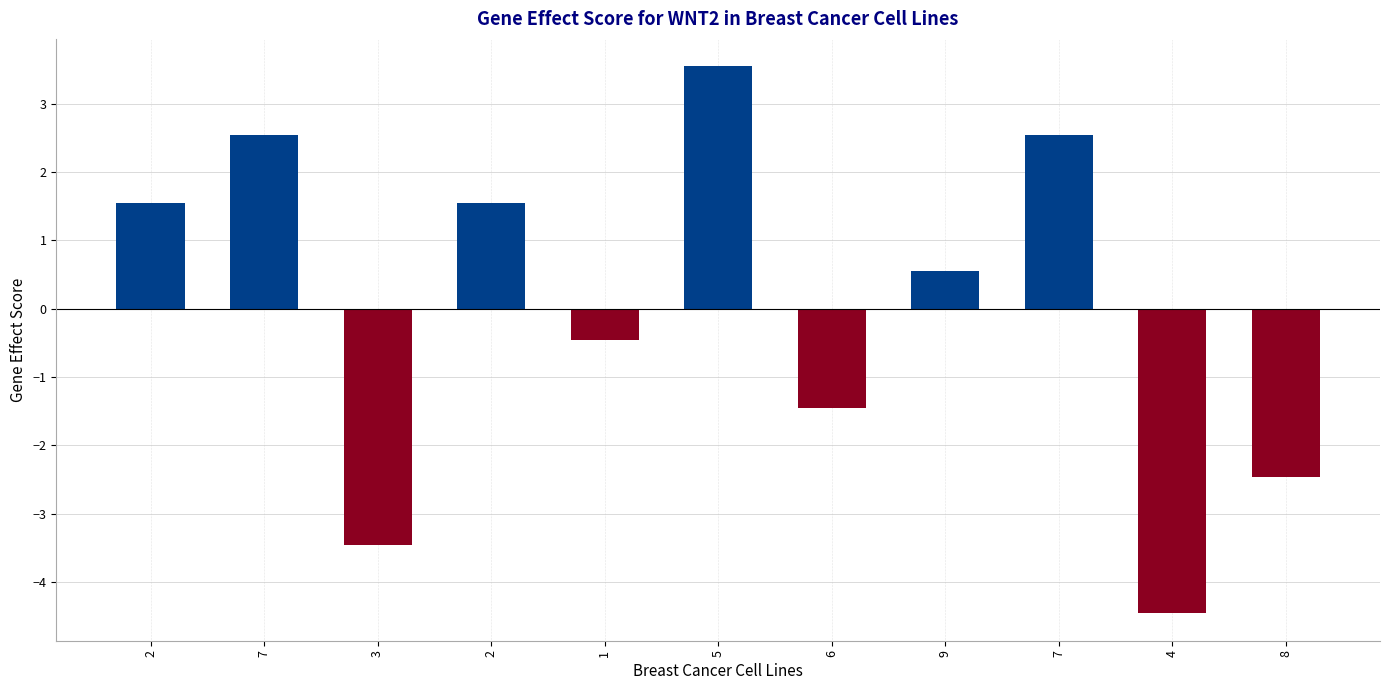

Rank the categories by value from lowest to highest.

4, 3, 8, 6, 1, 9, 2, 2, 7, 7, 5